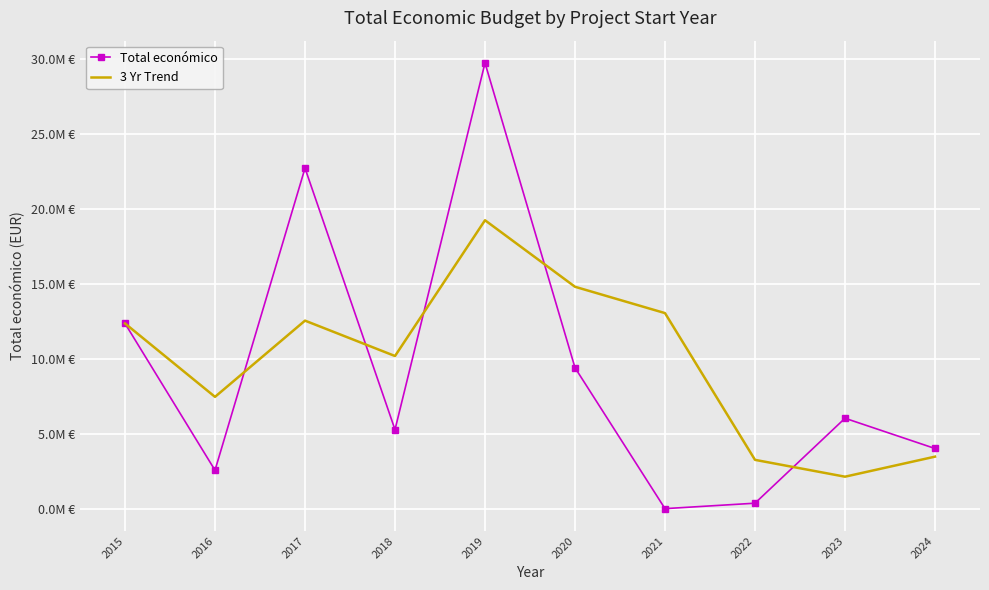

What is the difference between the maximum and second lowest values in the 3 Yr Trend series?

15975713.7